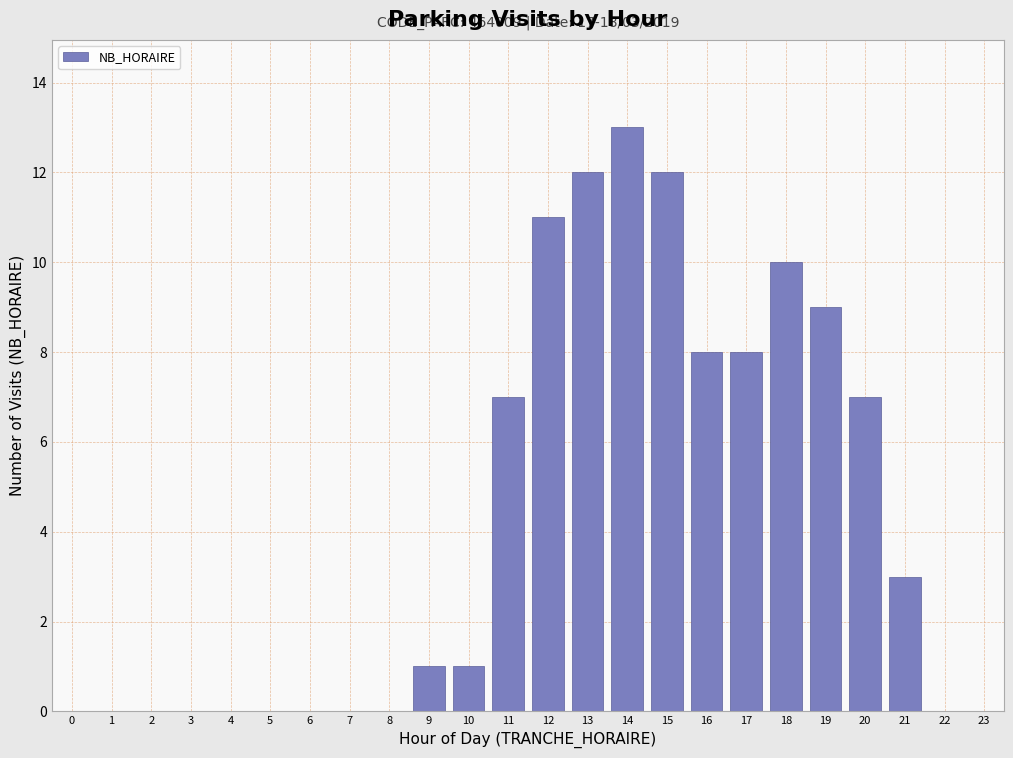

Reading left to right, what are all the values shown in this chart?

0=0	1=0	2=0	3=0	4=0	5=0	6=0	7=0	8=0	9=1	10=1	11=7	12=11	13=12	14=13	15=12	16=8	17=8	18=10	19=9	20=7	21=3	22=0	23=0